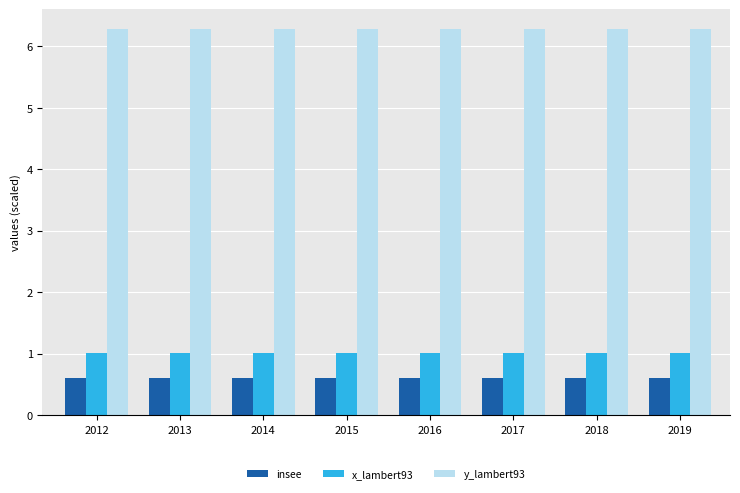

How many bars are there in each group?

3